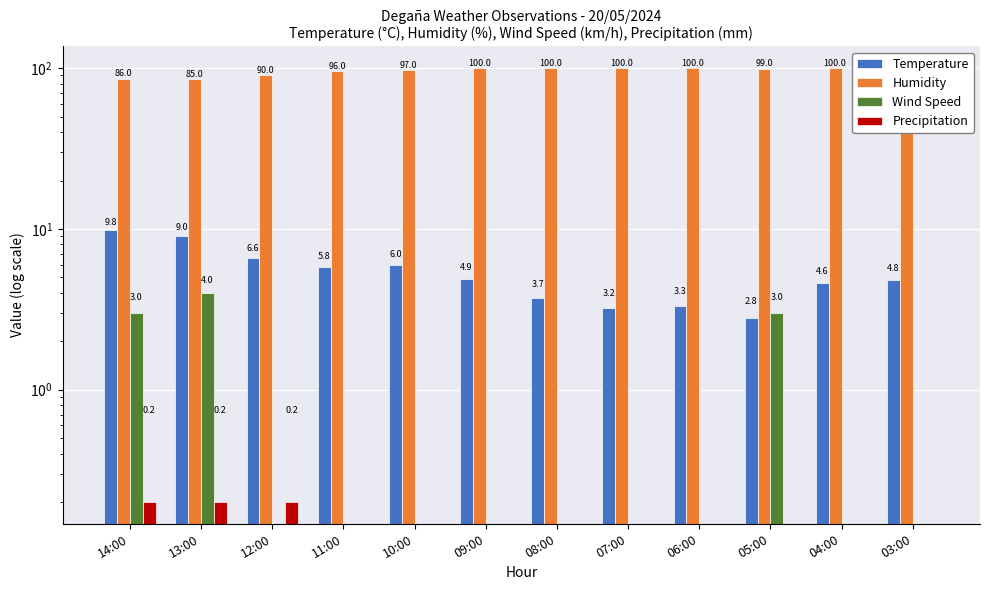

True or false: Temperature has a value of 3.7 at 08:00.

True